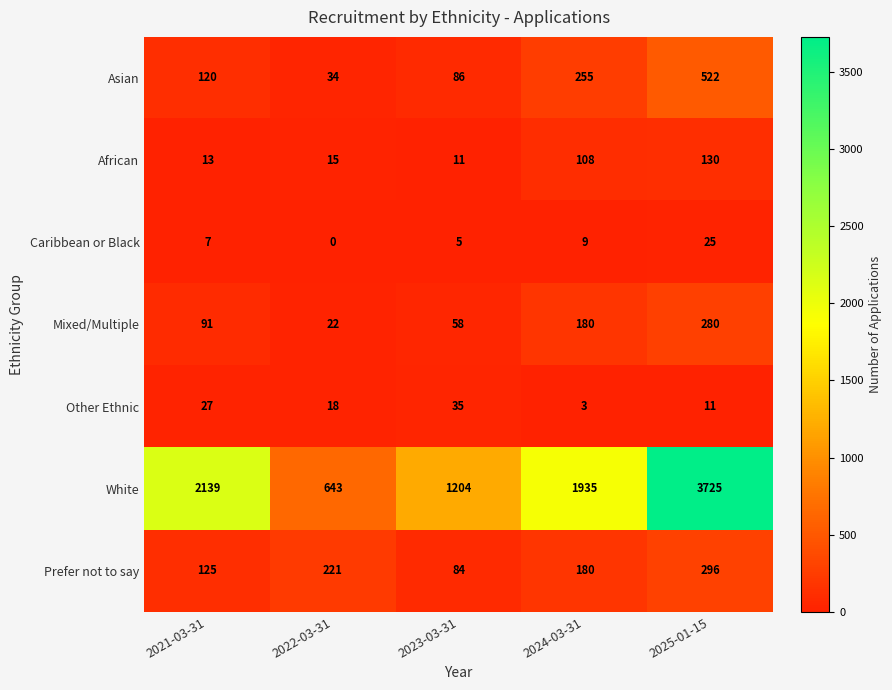

What is the sum of all Other Ethnic values?

94